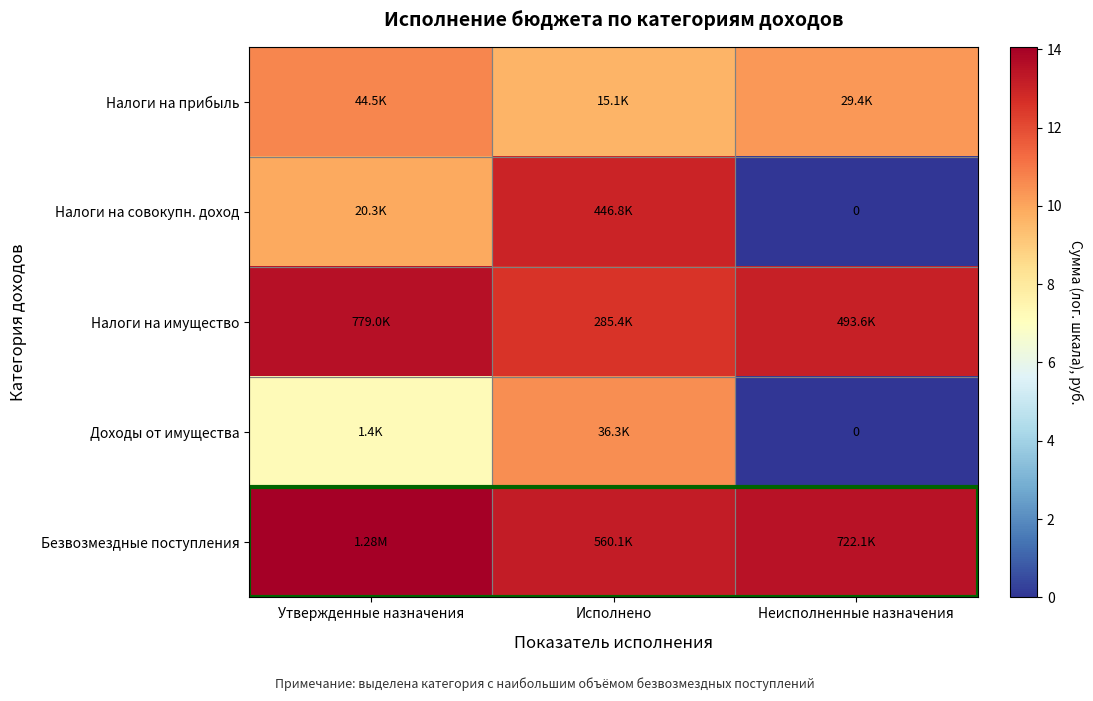

True or false: Безвозмездные поступления has a value of 14.1 at Утвержденные назначения.

True